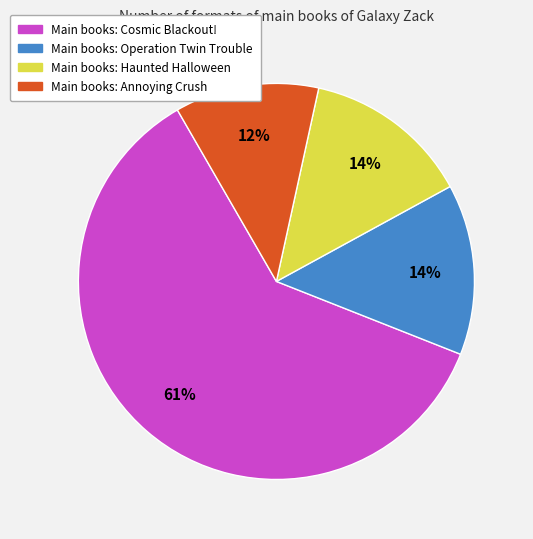

Is there any slice that represents more than half of the pie?

Yes